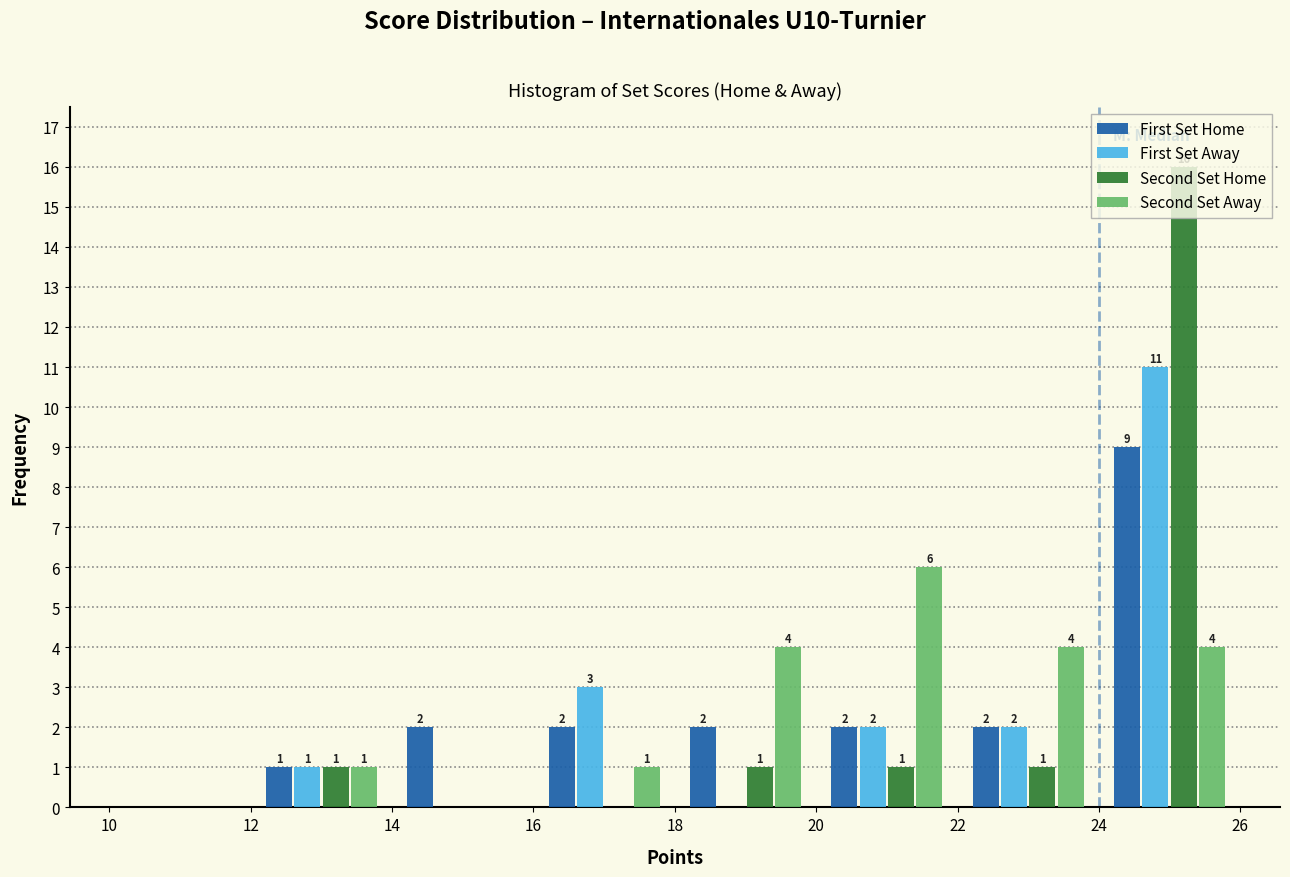

In the First Set Home series, which range on the x-axis has the tallest bar?

24 to 26